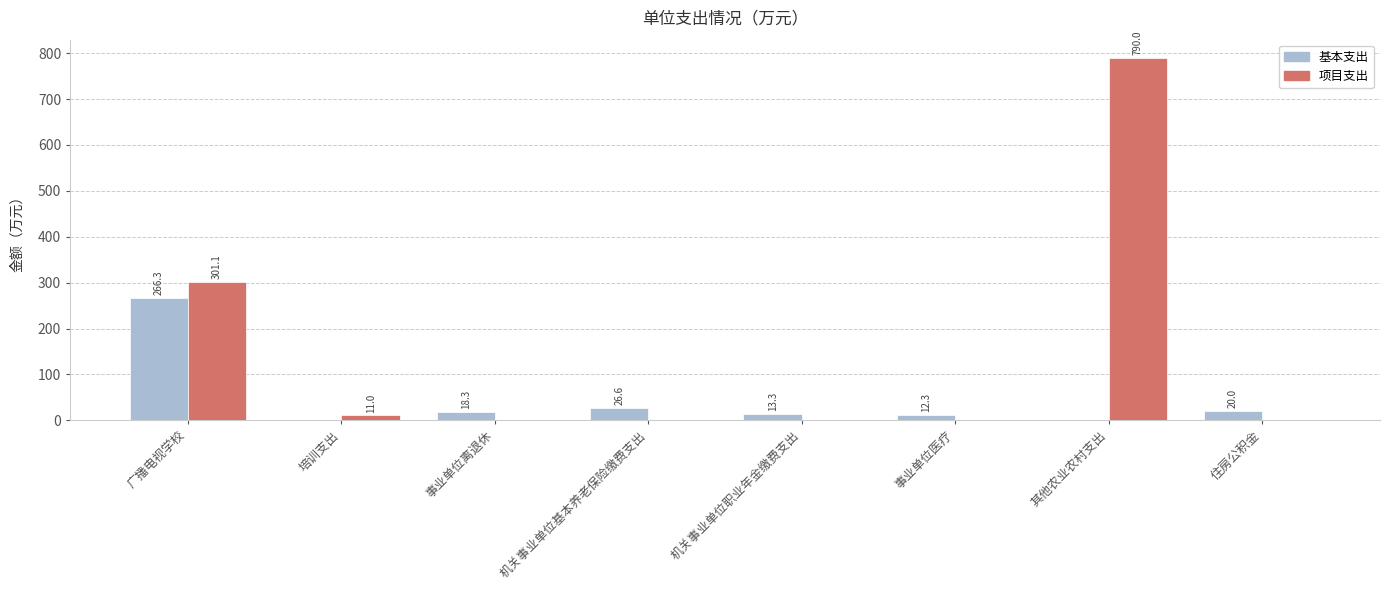

What is the sum of all 项目支出 values?

1102.1